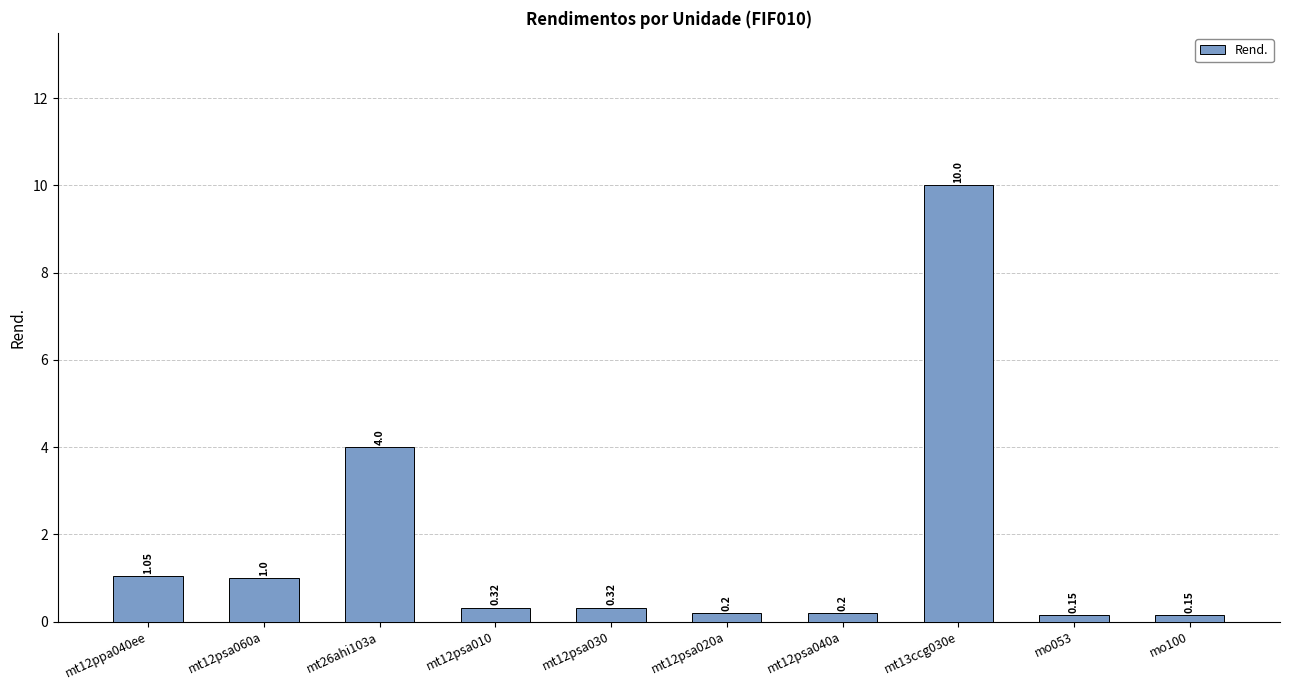

What is the average value?

1.7